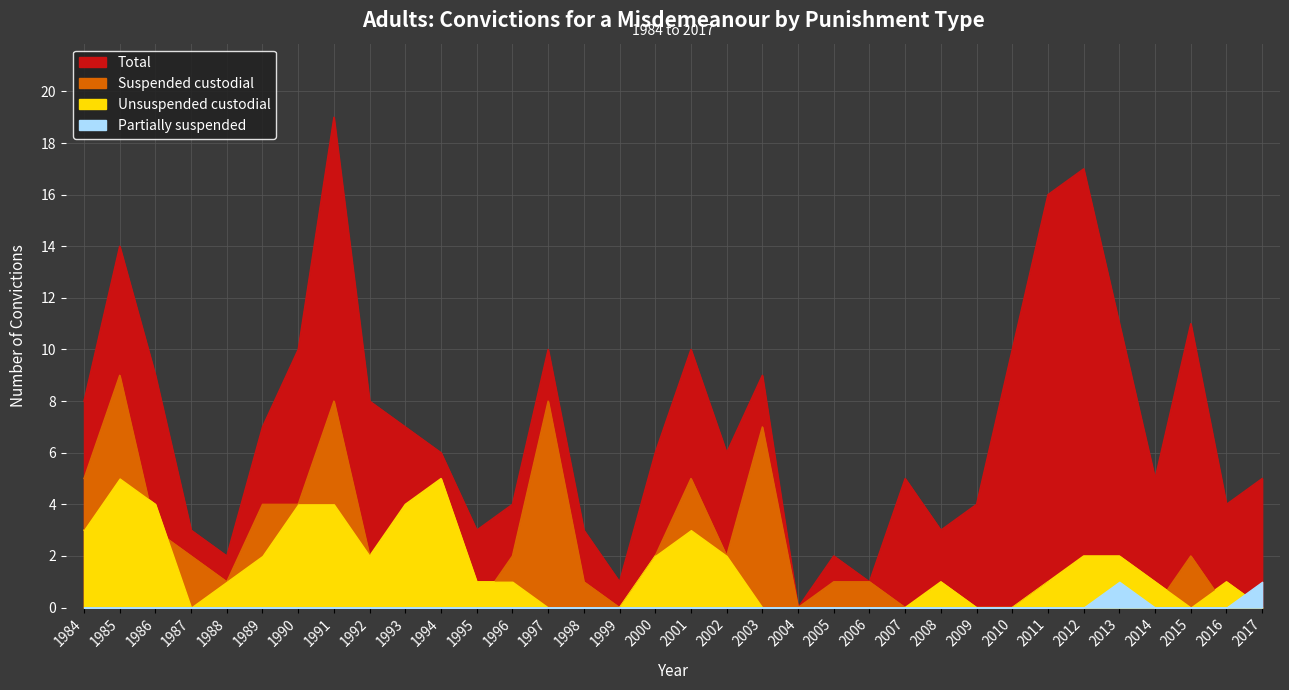

Between which two adjacent categories do Unsuspended custodial and Suspended custodial first intersect?

1985 and 1986